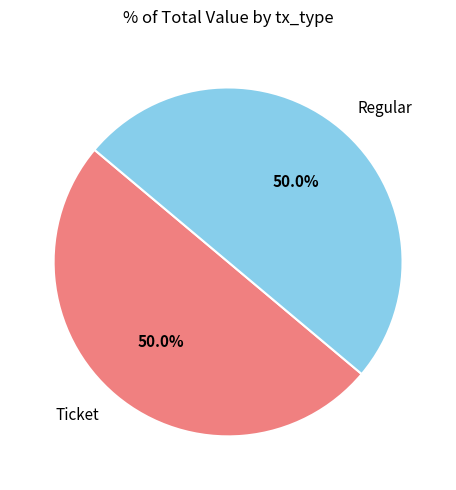

Combined, what portion of the pie is Regular and Ticket?

100.0%